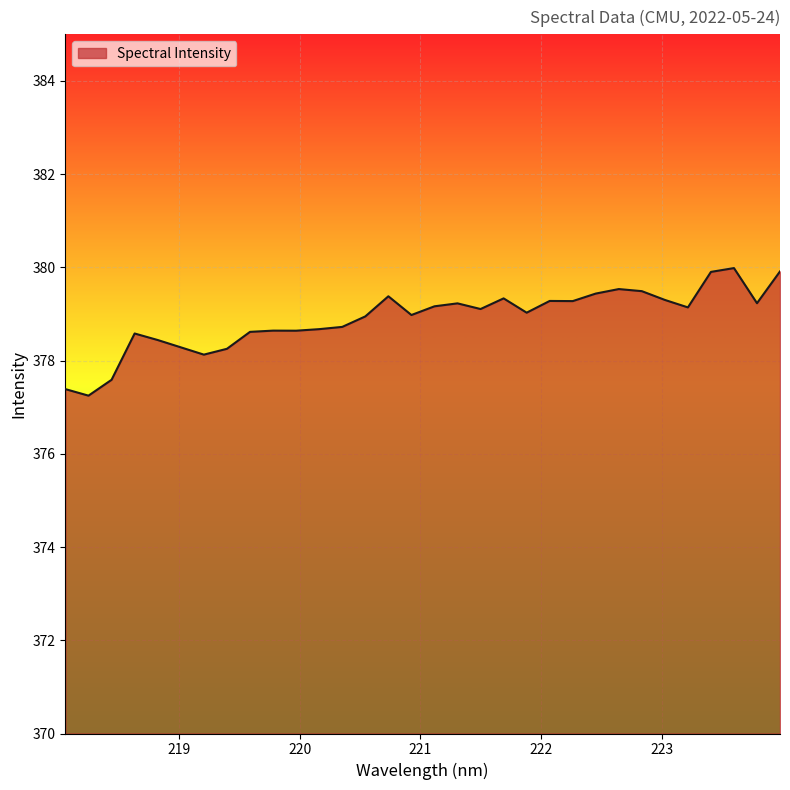

What is the maximum value shown in the chart?

380.0